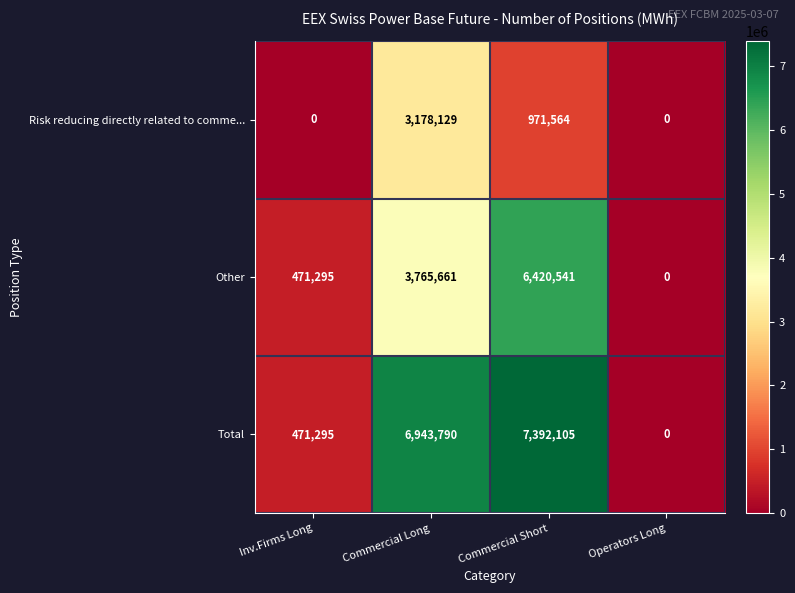

What is the total value across all series at Commercial Short?

14784210